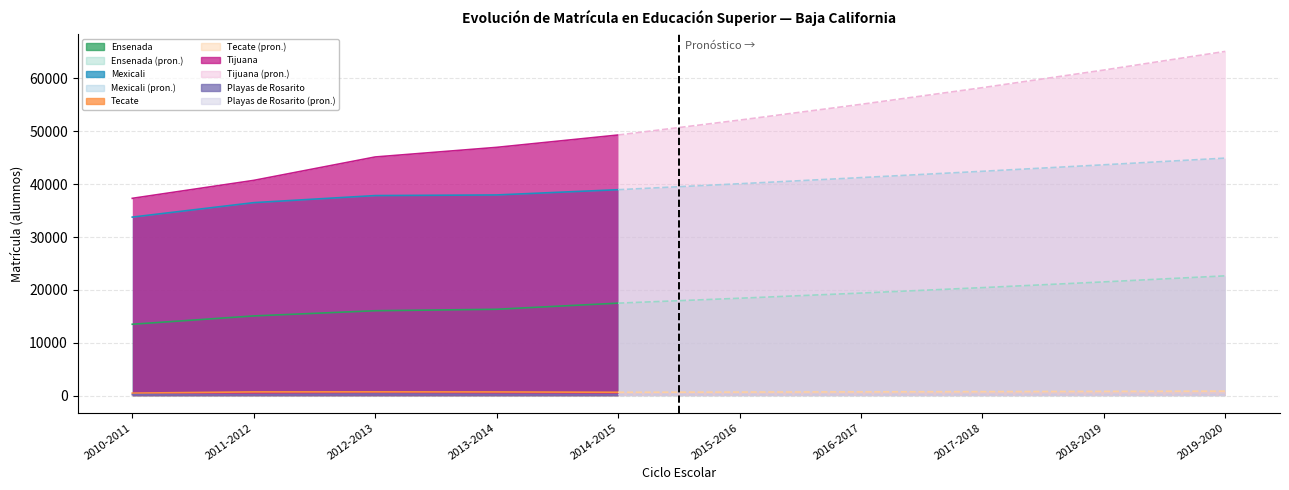

Read the Tijuana value at 2013-2014.

46948.0